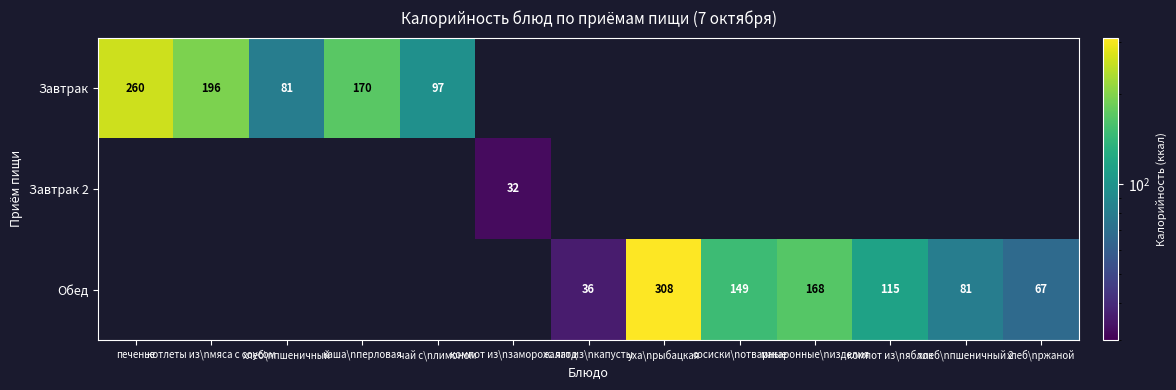

Is the value of Обед at компот из\nяблок greater than the value of Завтрак 2 at компот из\nзаморож. ягод?

Yes